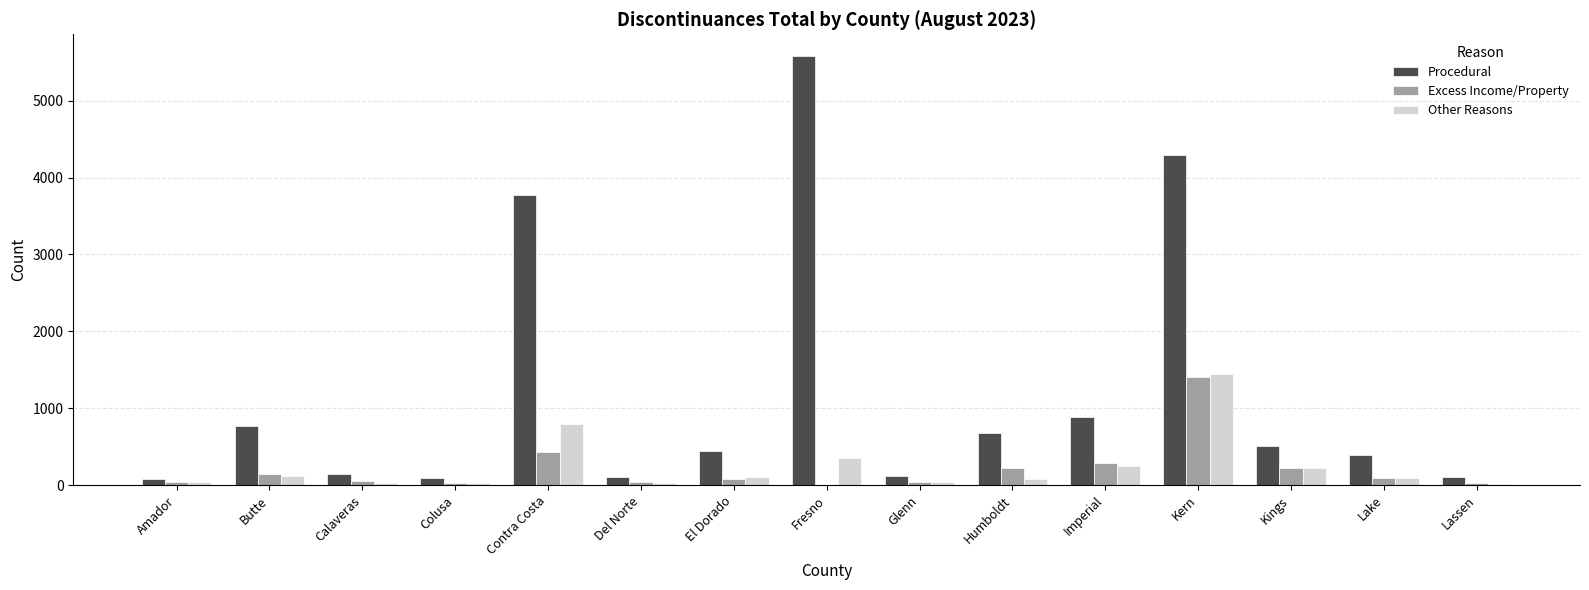

How many groups of bars are there?

15